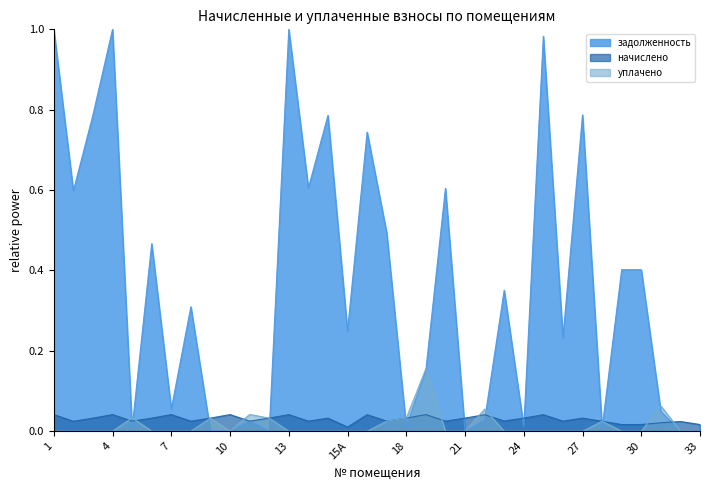

Does the chart have visible grid lines?

No